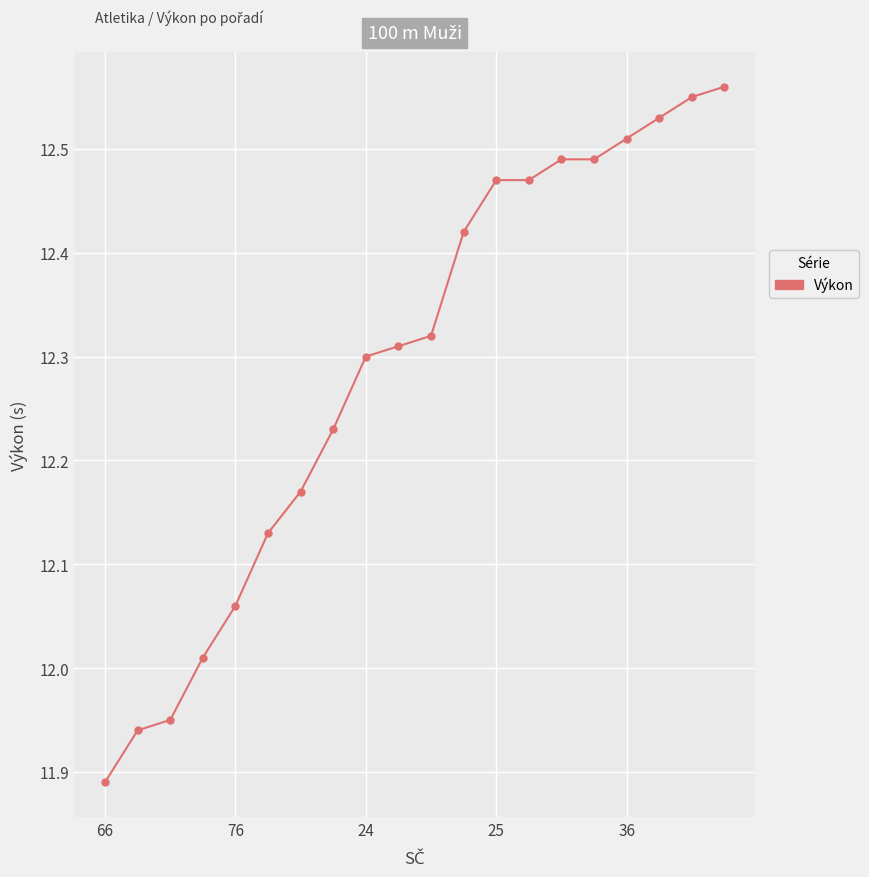

What is the difference between the maximum and minimum values?

0.7